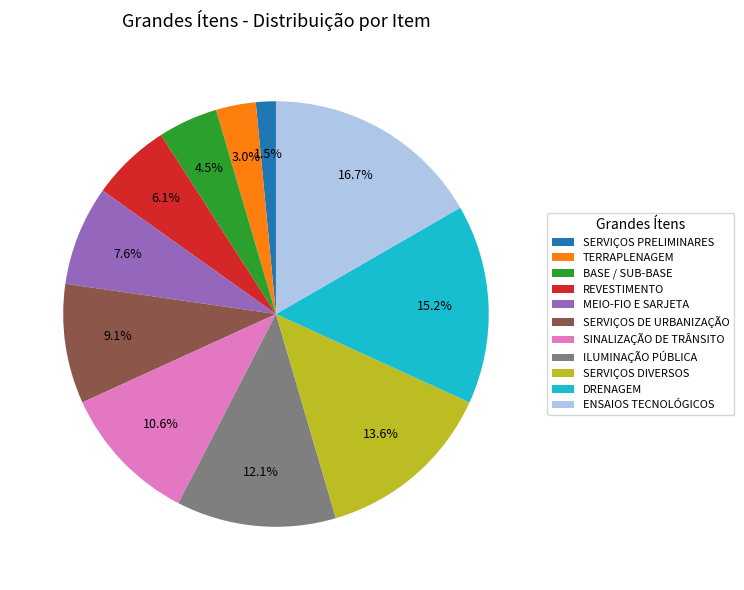

Rank the categories by value from highest to lowest.

ENSAIOS TECNOLÓGICOS, DRENAGEM, SERVIÇOS DIVERSOS, ILUMINAÇÃO PÚBLICA, SINALIZAÇÃO DE TRÂNSITO, SERVIÇOS DE URBANIZAÇÃO, MEIO-FIO E SARJETA, REVESTIMENTO, BASE / SUB-BASE, TERRAPLENAGEM, SERVIÇOS PRELIMINARES